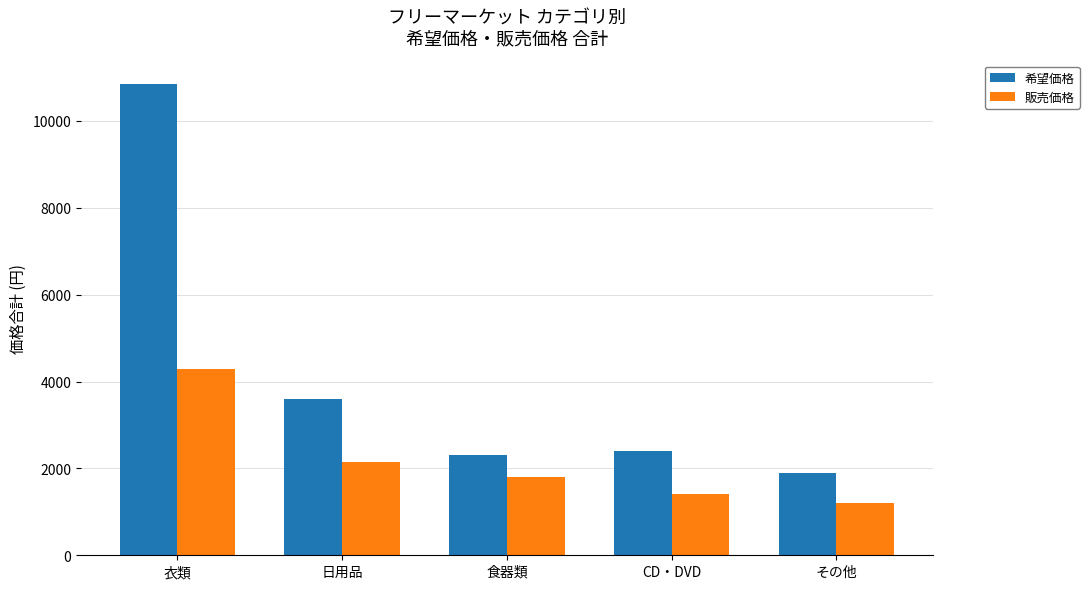

Is the value of 希望価格 at CD・DVD greater than the value of 販売価格 at 日用品?

Yes